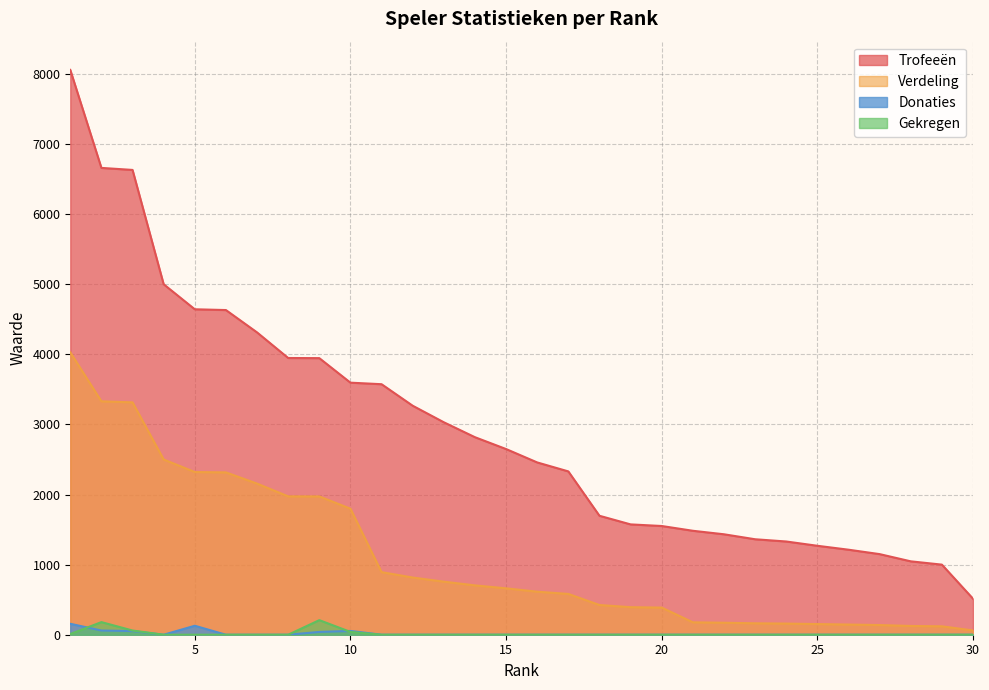

Which has a higher value, 5 or 11?

5